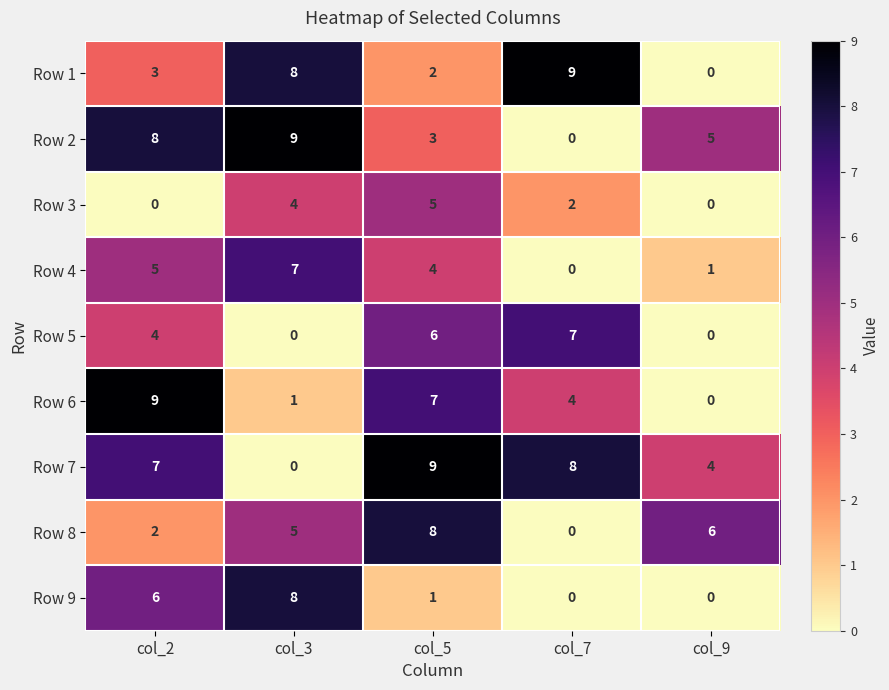

What is the difference between the second highest and second lowest values in the Row 2 series?

5